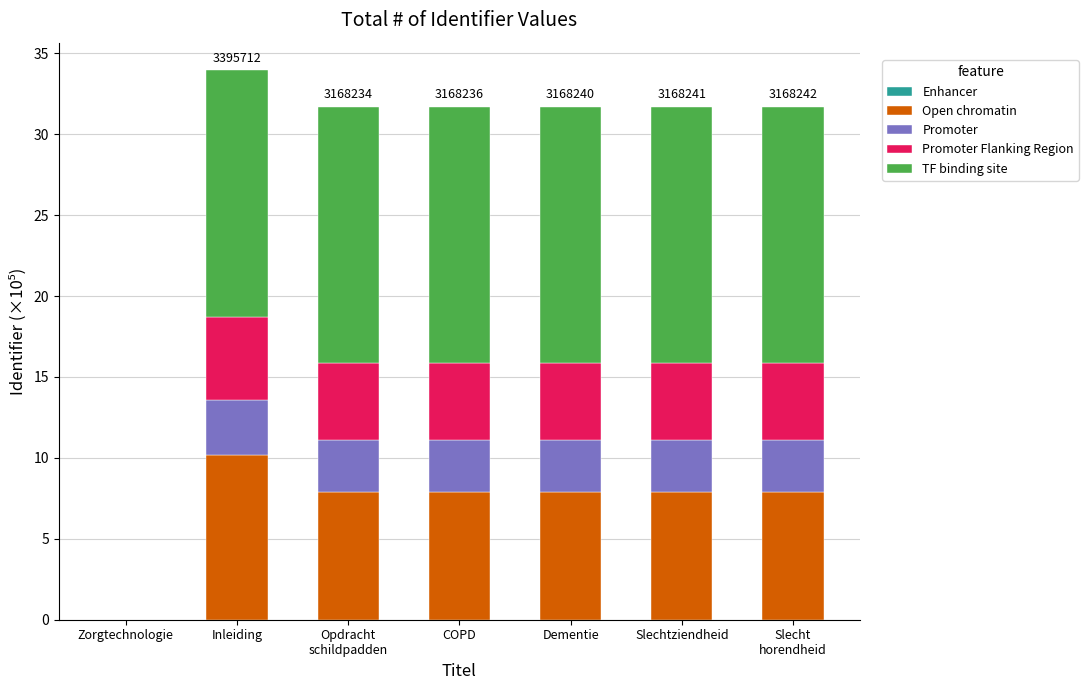

The value of Open chromatin at Zorgtechnologie is 0.0. True or false?

True